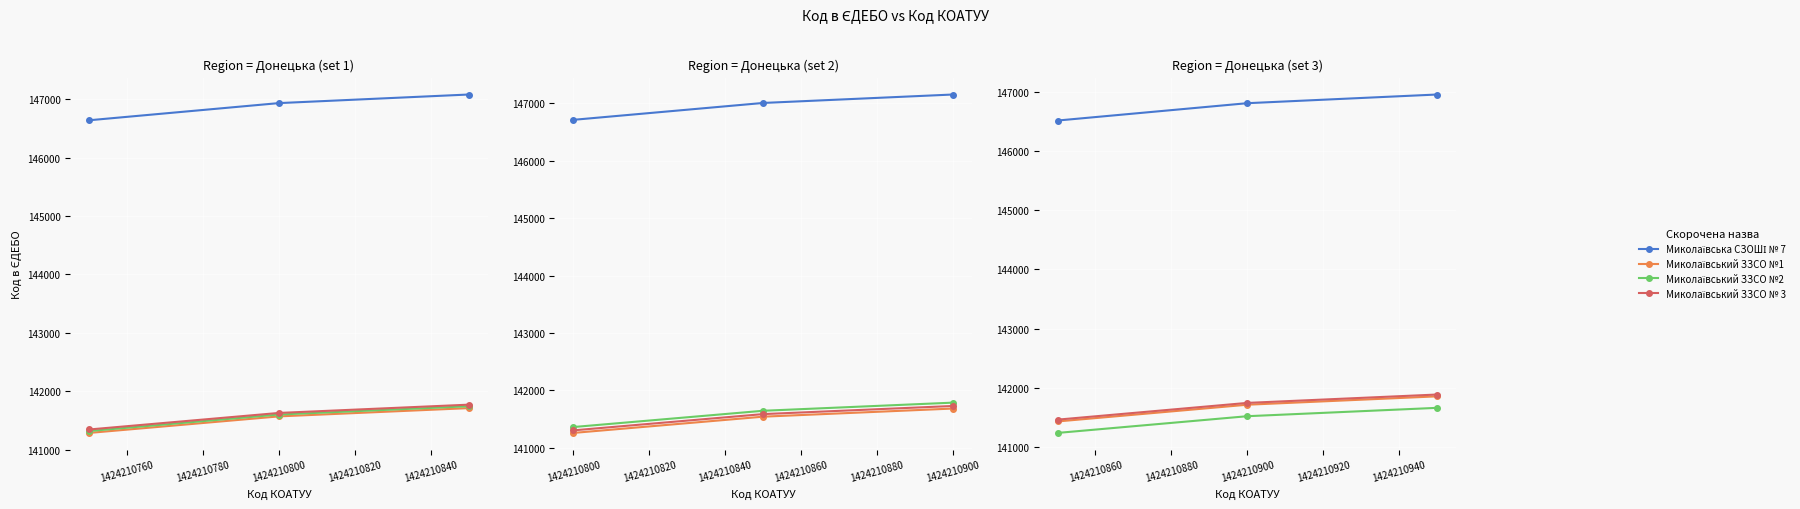

Count the number of data series in this chart.

4